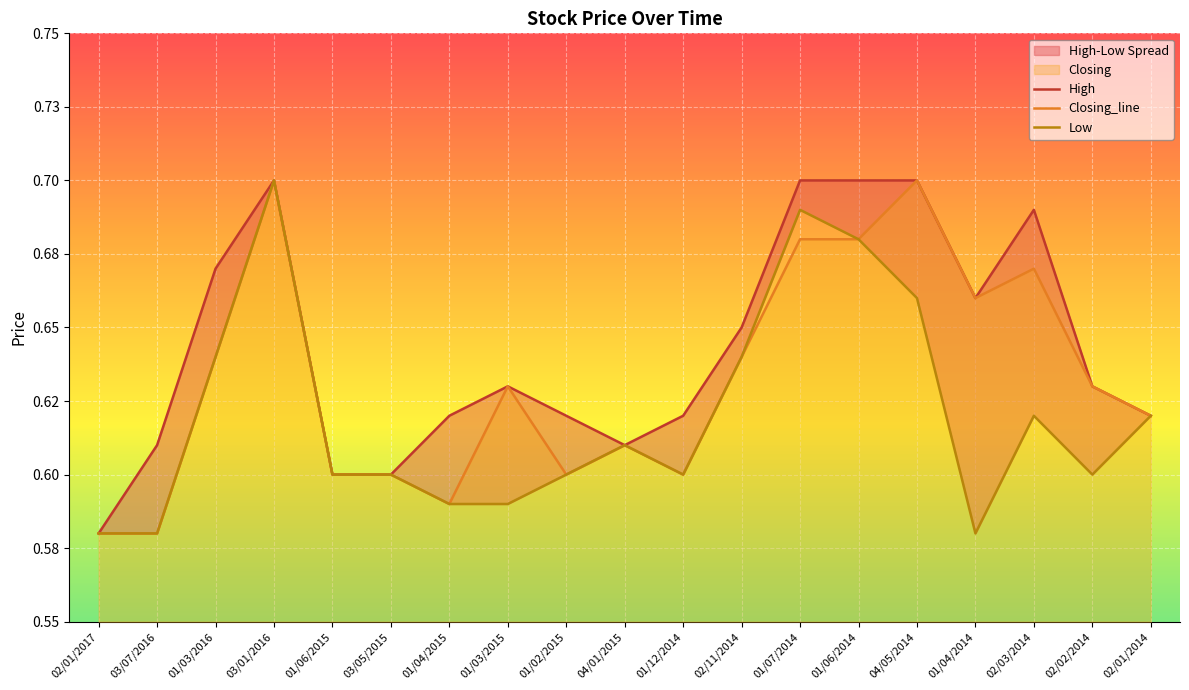

Is it true that High equals 0.9 at 01/02/2015?

False